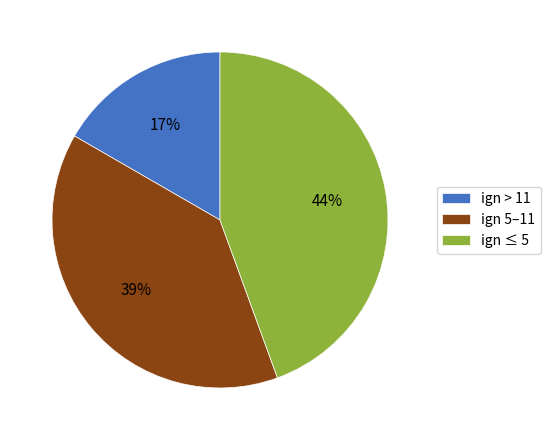

What is the largest slice in the pie chart?

ign ≤ 5